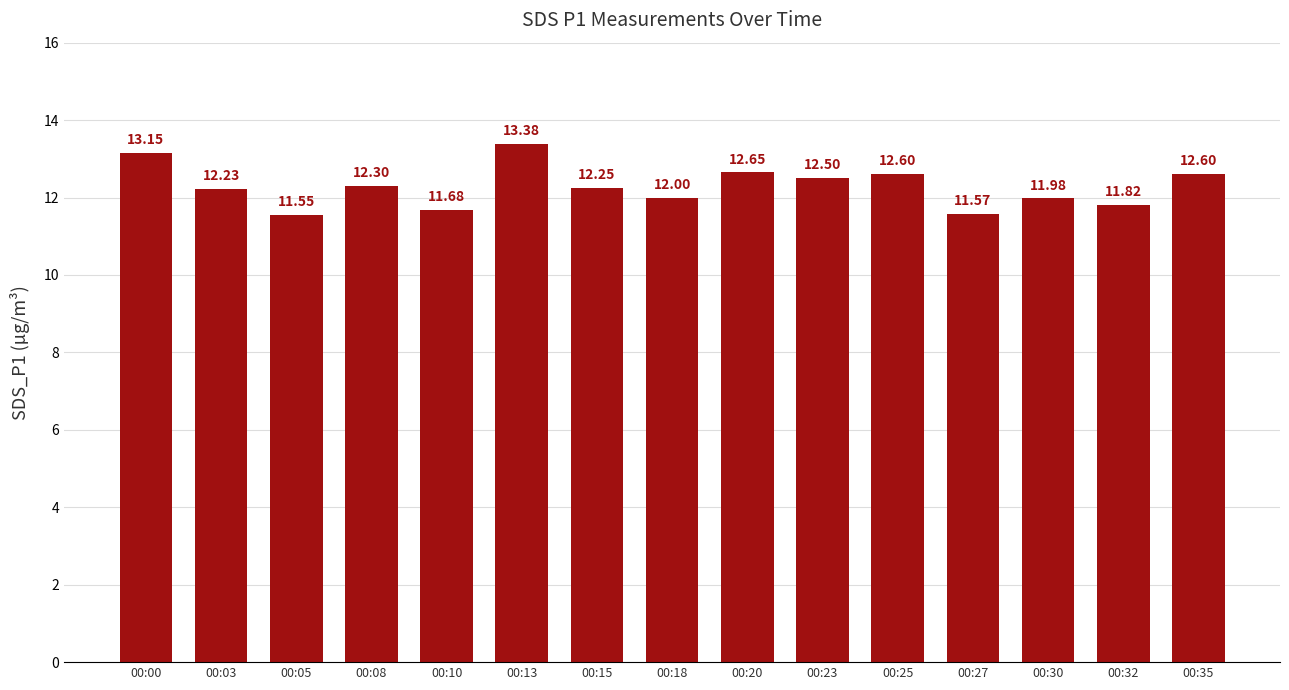

What is the value of the 9th bar from the left?

12.7